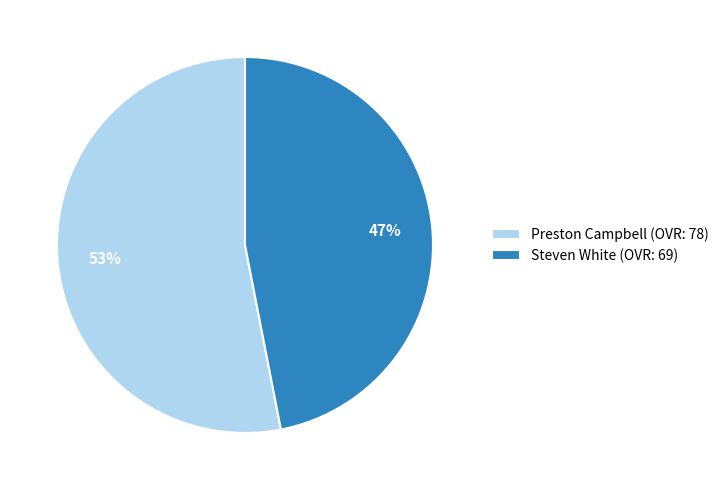

Which category has the smallest portion of the pie?

Steven White